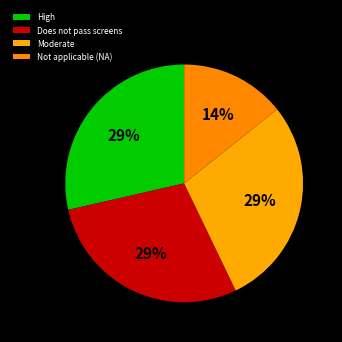

Count the number of slices in the pie.

4